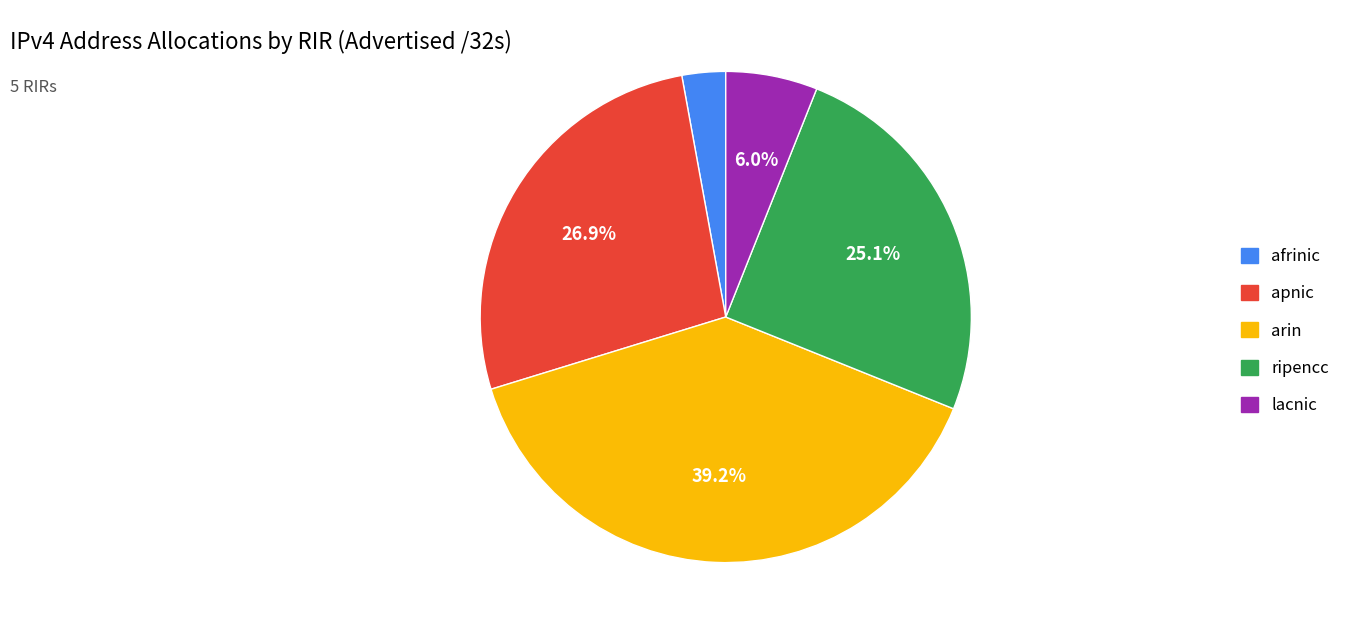

True or false: ripencc accounts for 32% of the total.

False